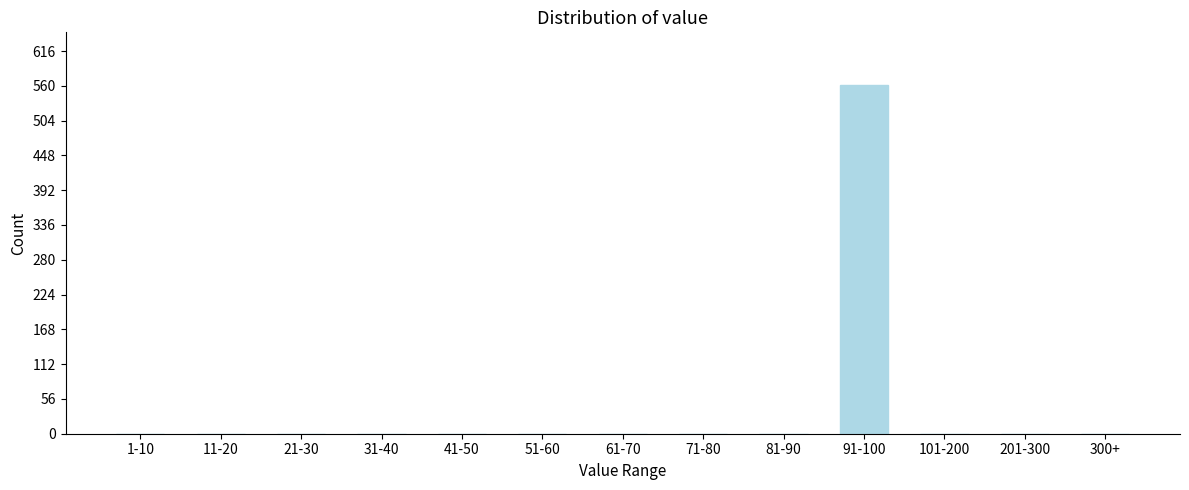

Reading left to right, what are all the values shown in this chart?

1-10=0	11-20=0	21-30=0	31-40=0	41-50=0	51-60=0	61-70=0	71-80=0	81-90=0	91-100=561	101-200=0	201-300=0	300+=0